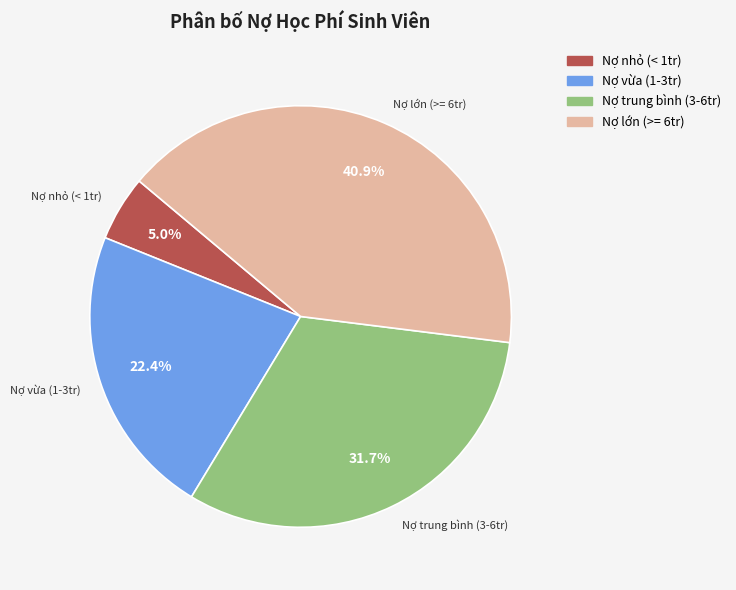

Is there any slice that represents more than half of the pie?

No